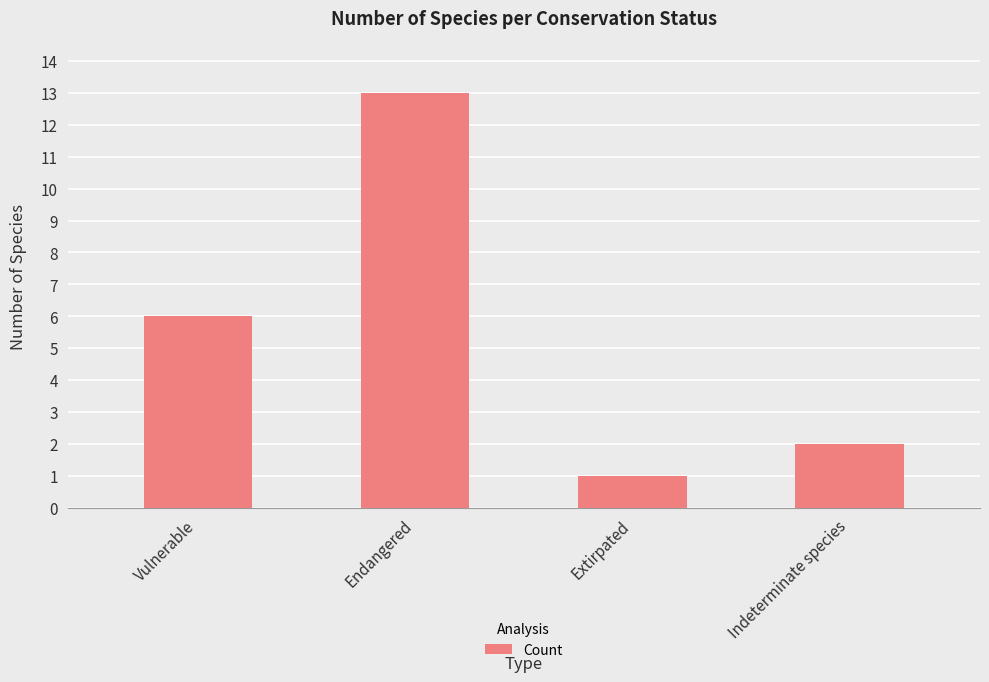

Rank the categories by value from highest to lowest.

Endangered, Vulnerable, Indeterminate species, Extirpated